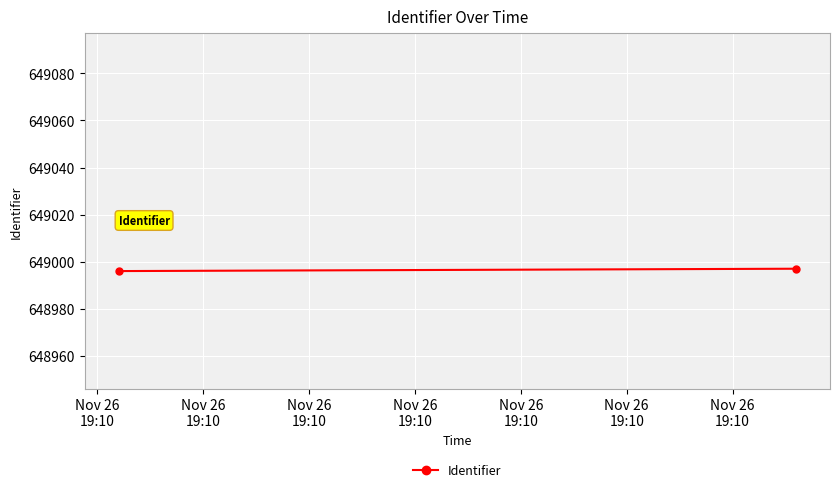

What is the value of the 1st point from the left?

648996